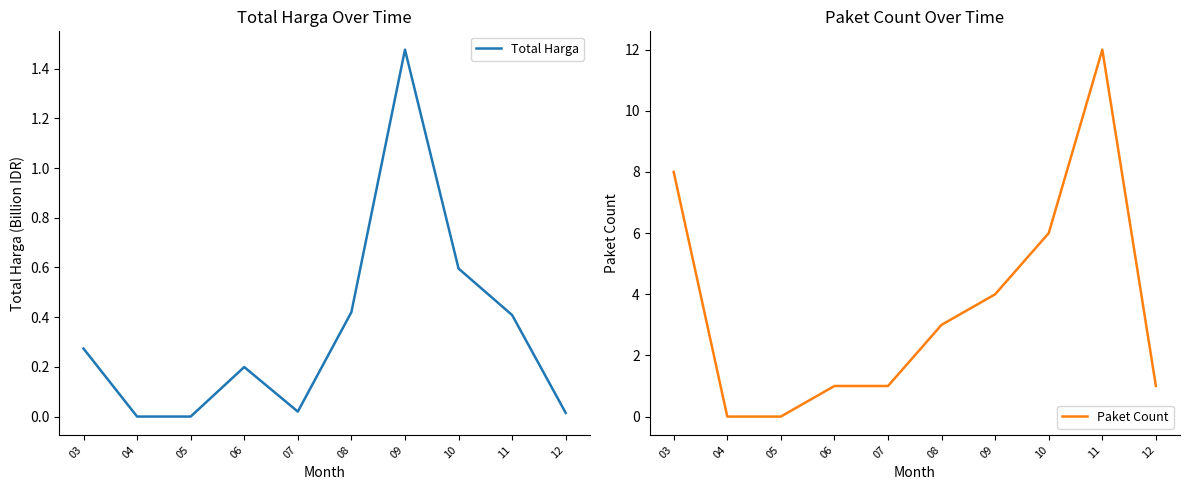

At which label does Paket Count reach its peak?

11